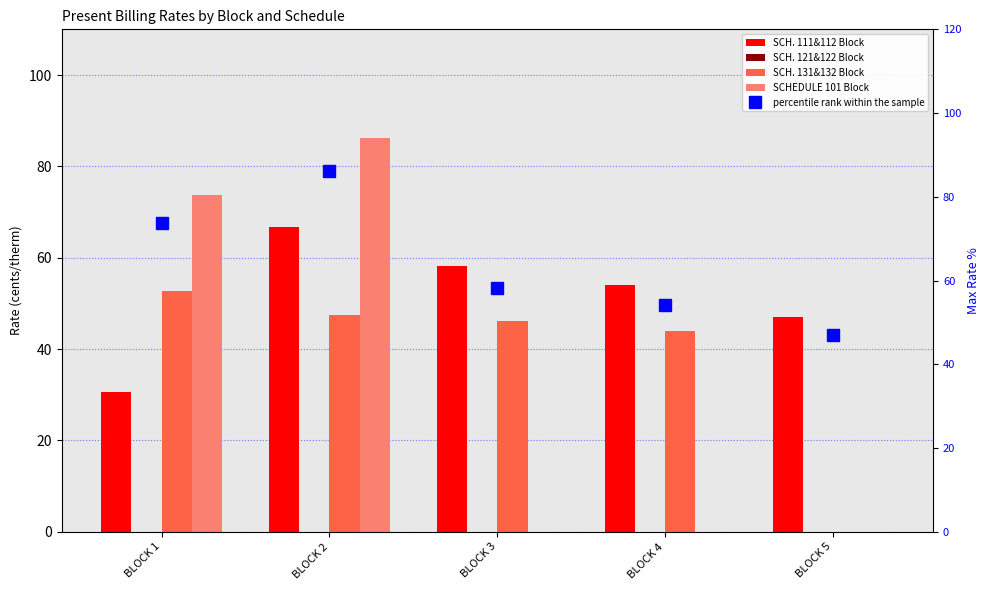

At which label does SCH. 131&132 Block first exceed 46?

BLOCK 1